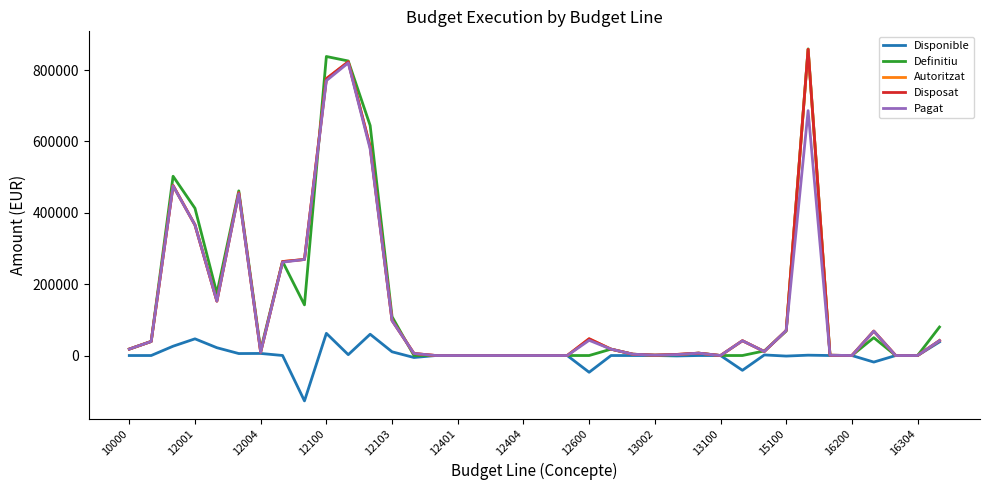

How many data points in Disposat are less than 17858?

19